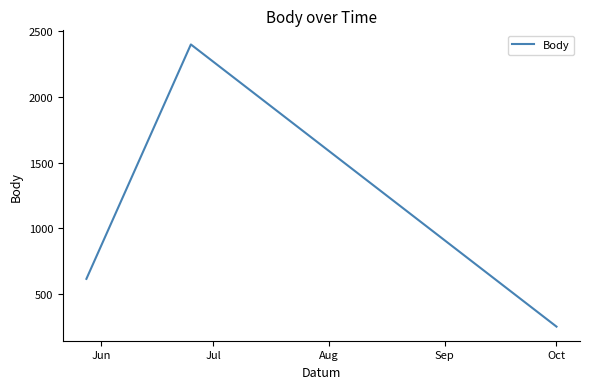

What is the maximum value shown in the chart?

2400